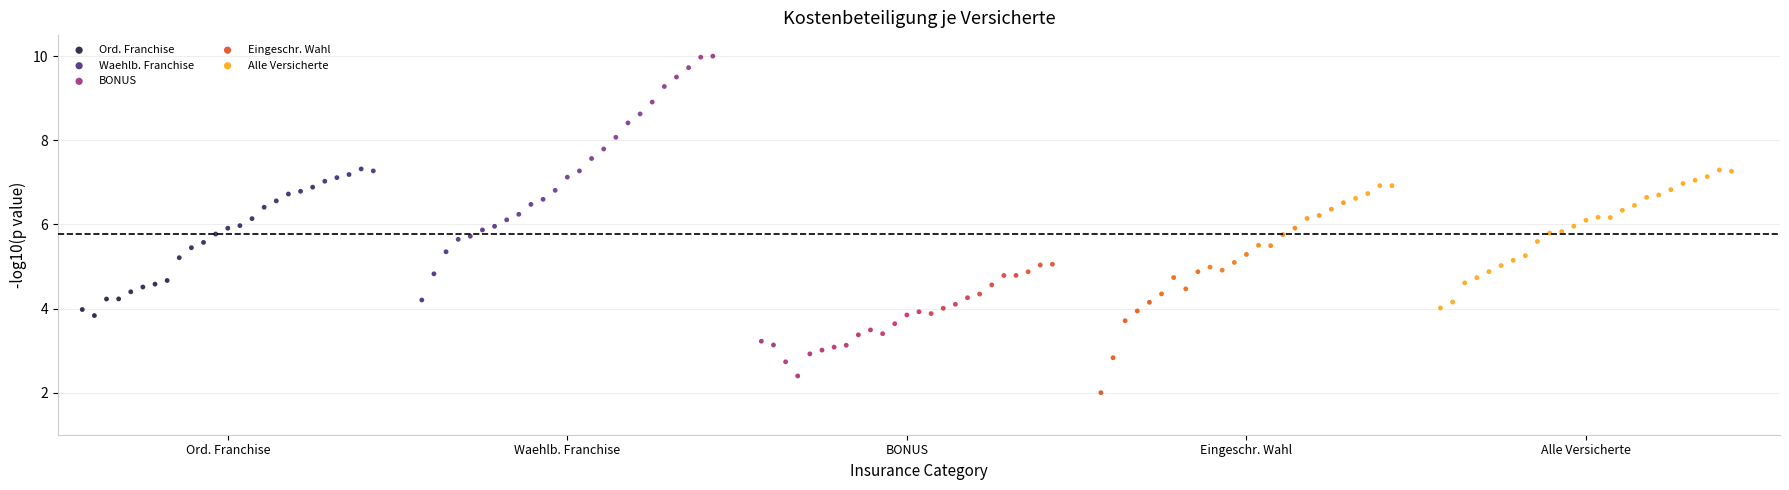

Which series contains the lowest Y value?

Eingeschr. Wahl